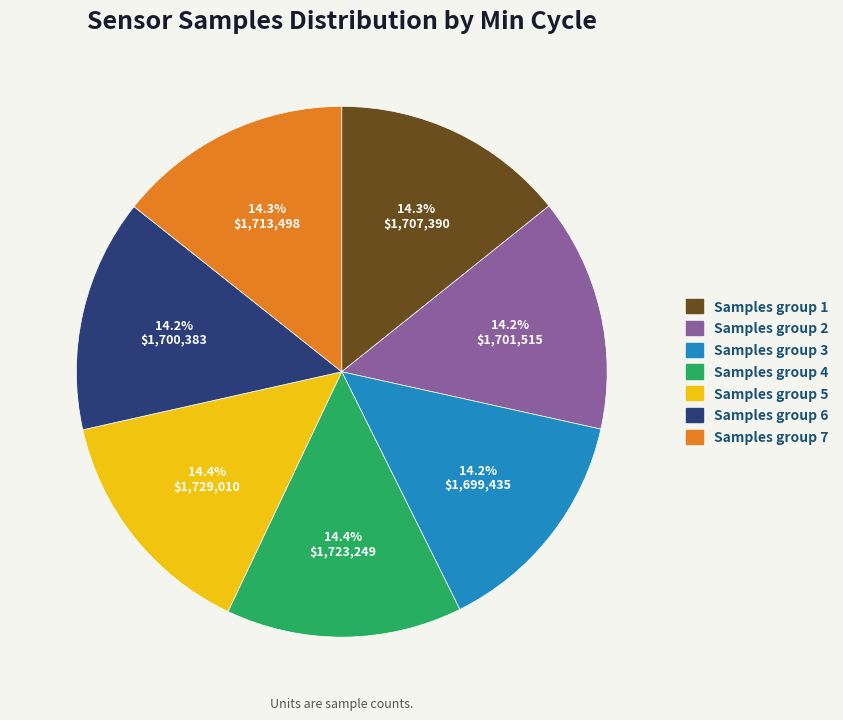

Is there any slice that represents more than half of the pie?

No